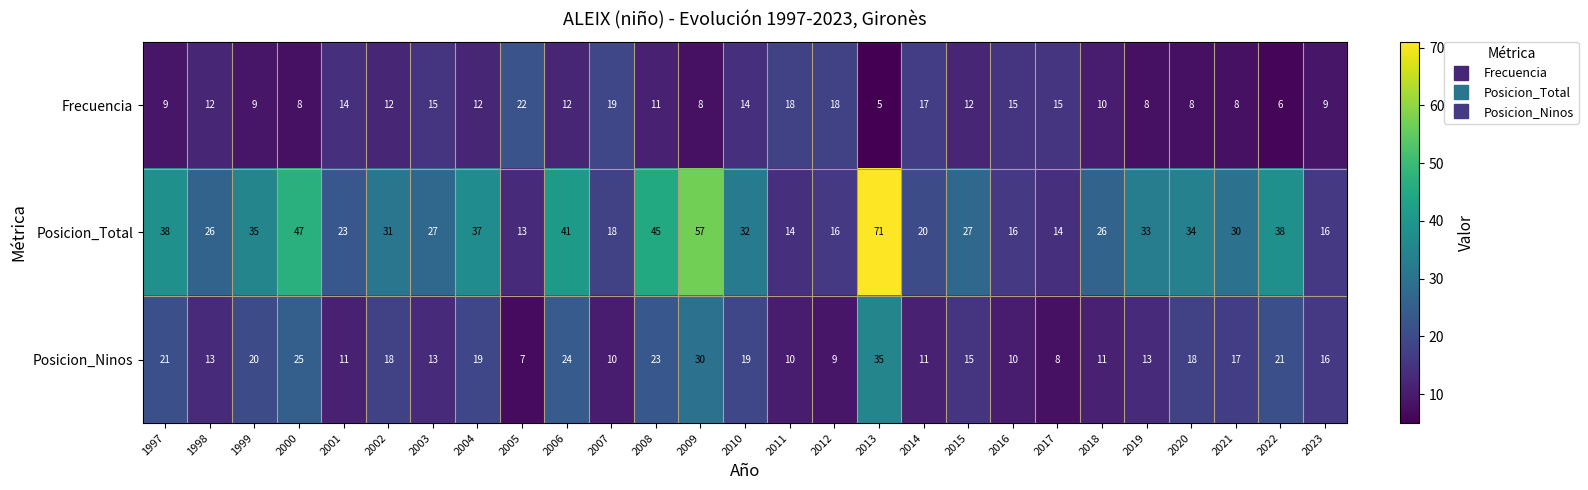

How many values in the Frecuencia series are below 12?

12